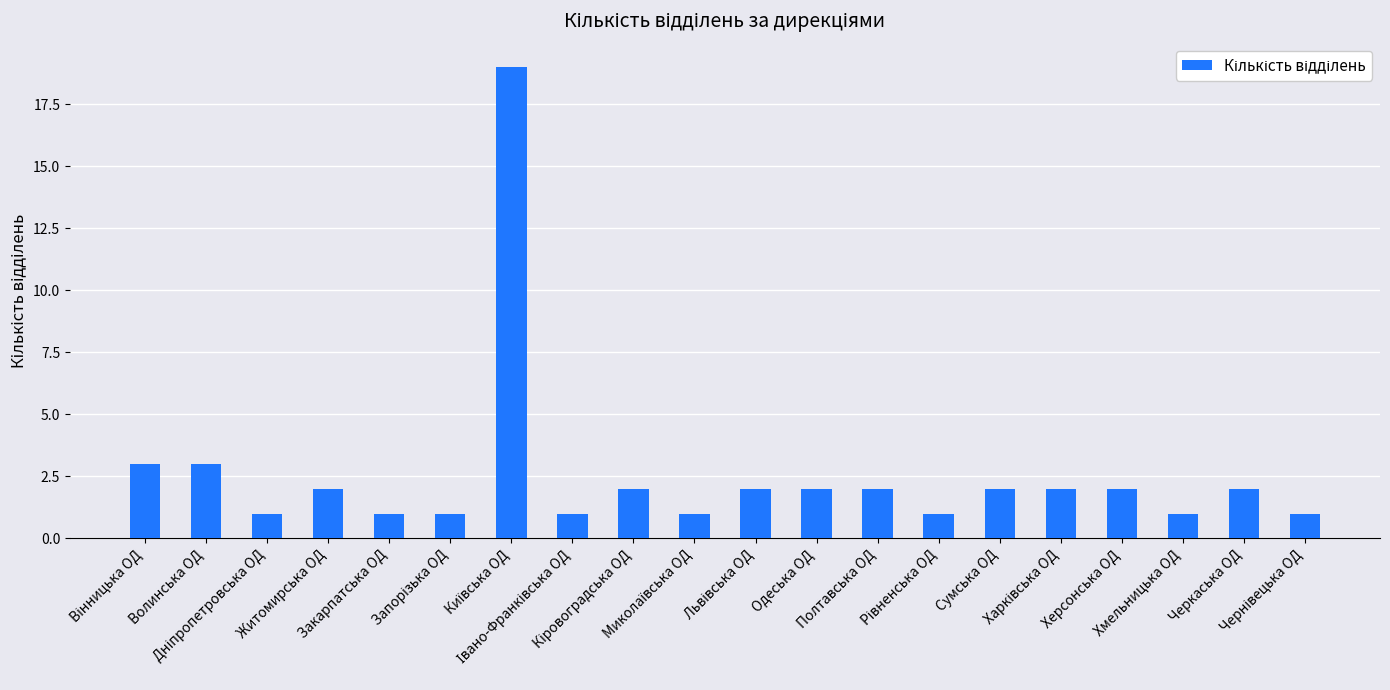

What is the value of the 15th bar from the left?

2